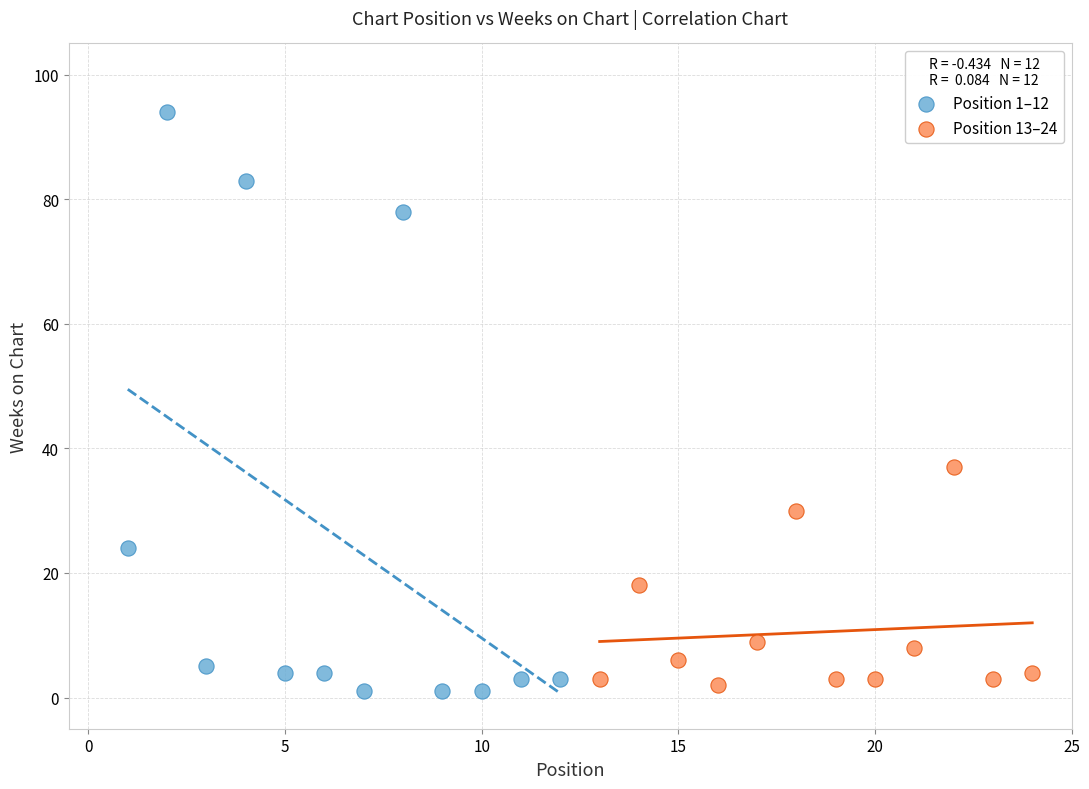

Which series has the widest spread of Y values?

Position 1–12